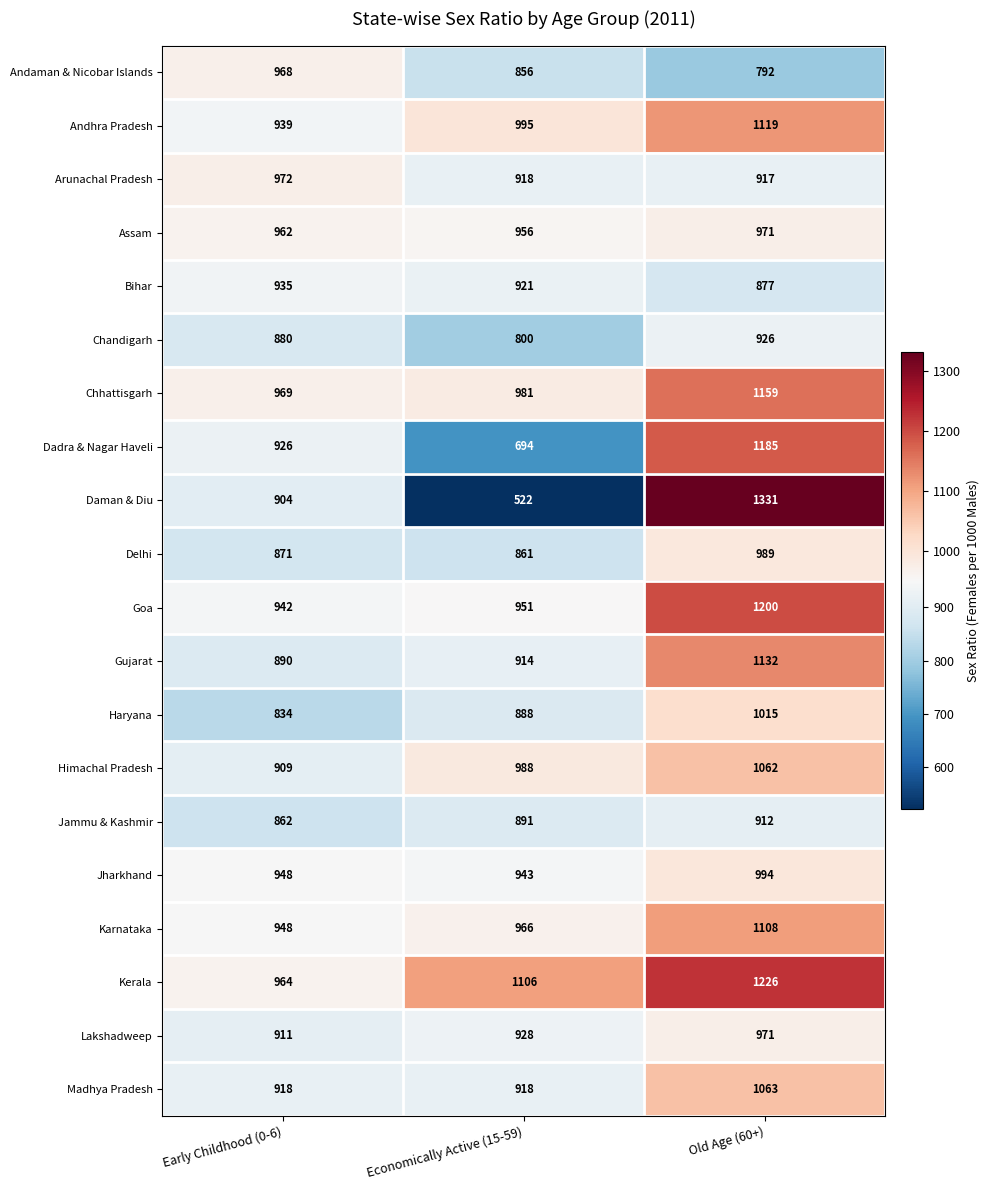

What is the approximate value of Arunachal Pradesh at Old Age (60+), to the nearest 10?

920